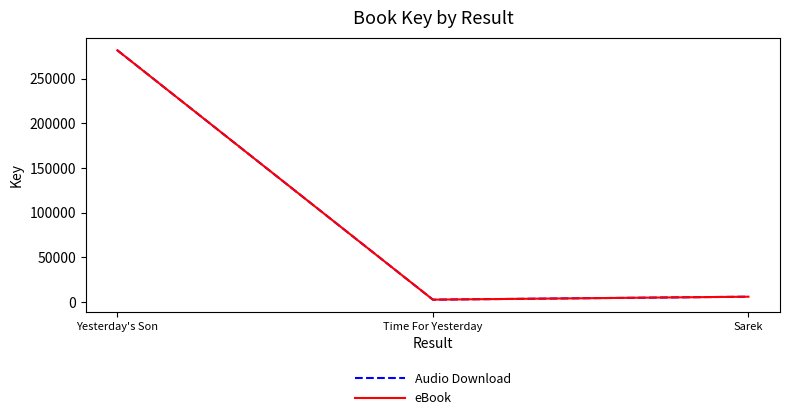

Is it true that eBook equals 470439 at Yesterday's Son?

False